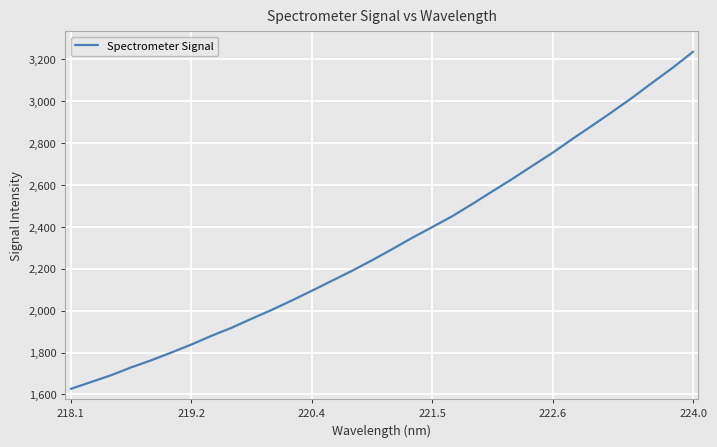

What is the minimum value shown in the chart?

1626.6